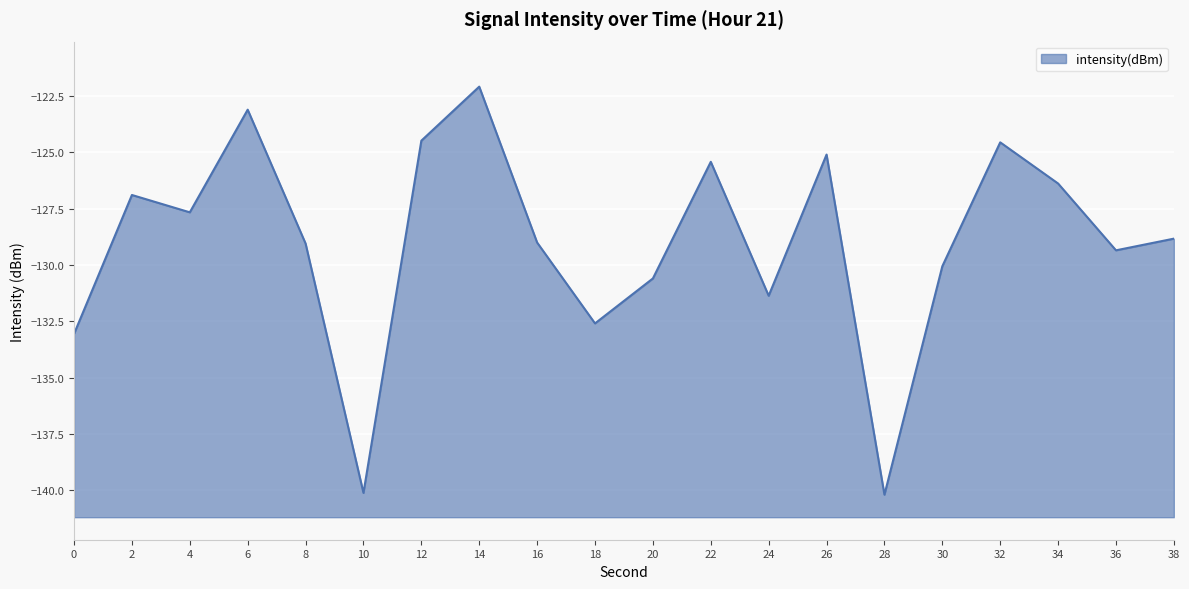

Reading right to left, transcribe all the data shown in this chart.

38=-128.8	36=-129.4	34=-126.4	32=-124.6	30=-130.1	28=-140.2	26=-125.1	24=-131.4	22=-125.4	20=-130.6	18=-132.6	16=-129.0	14=-122.1	12=-124.5	10=-140.1	8=-129.0	6=-123.1	4=-127.7	2=-126.9	0=-133.1